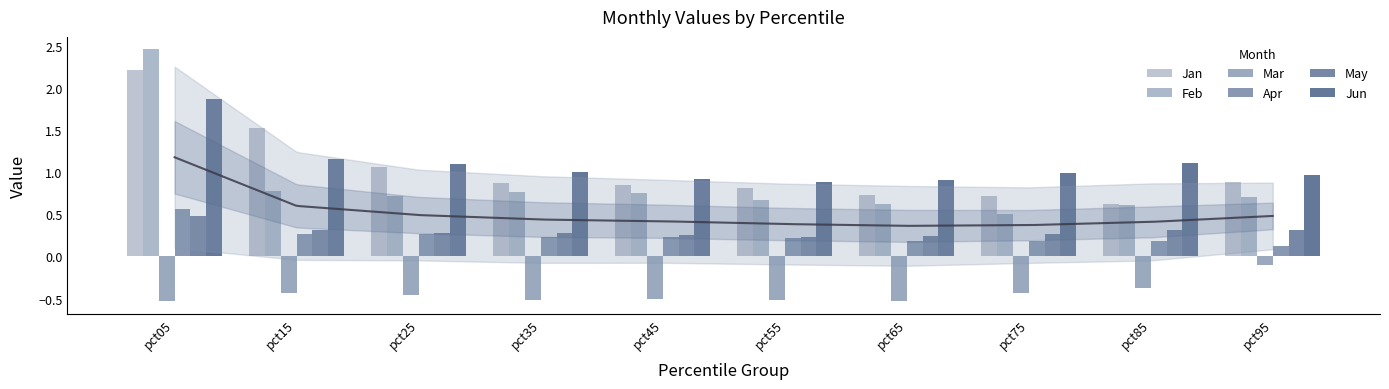

List the labels in order of May value, largest first.

pct05, pct15, pct85, pct95, pct25, pct35, pct75, pct45, pct65, pct55